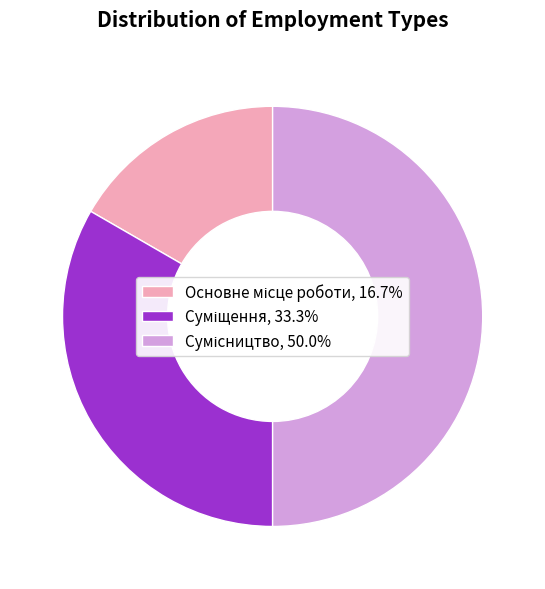

What is the smallest slice in the pie chart?

Основне місце роботи